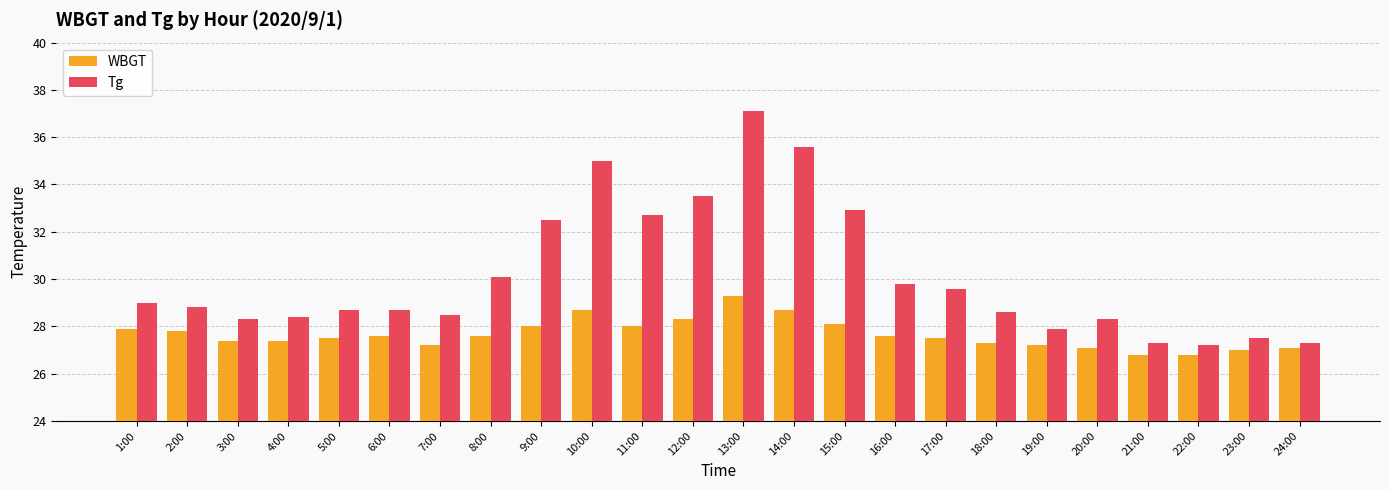

What is the smallest value displayed?

26.8